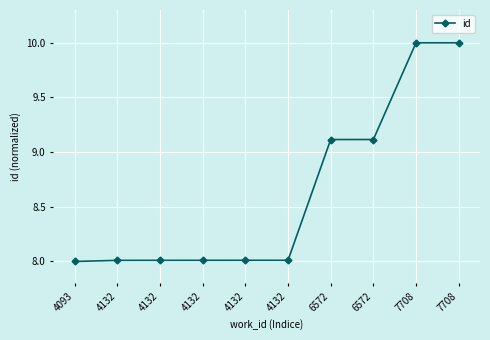

At which category does the chart reach its peak across all series?

7708